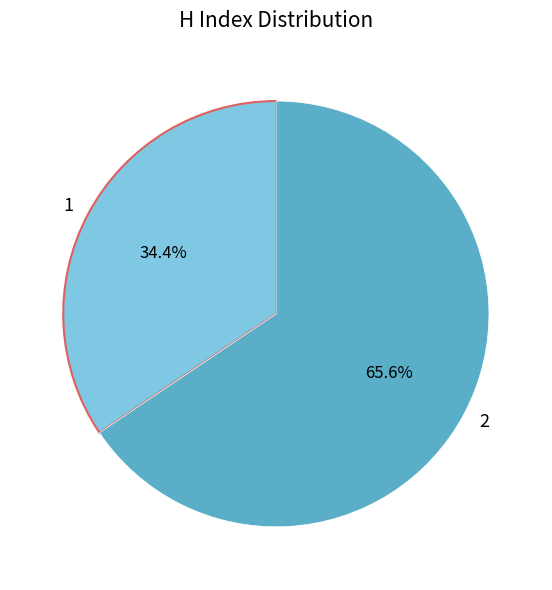

Is it true that 2 is 58% of the pie?

False